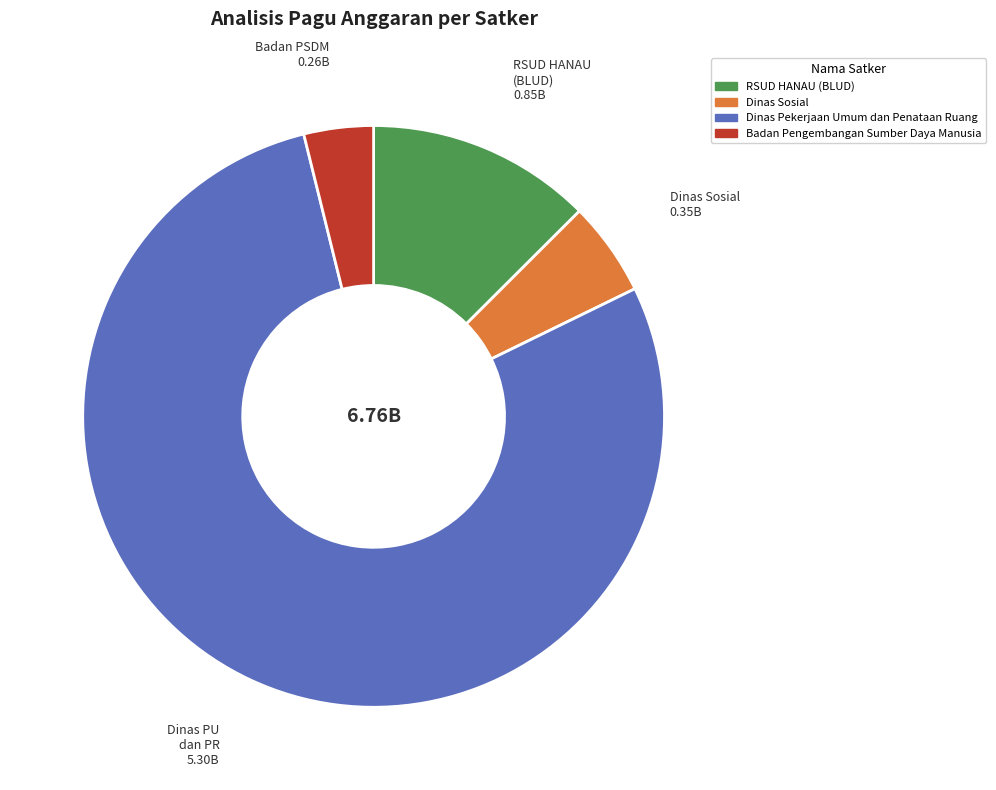

How many slices are in this pie chart?

4